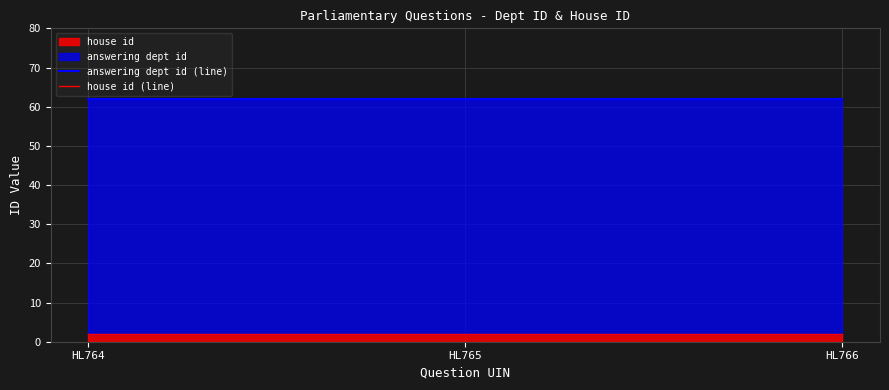

Does the chart display data point markers on the line(s)?

No